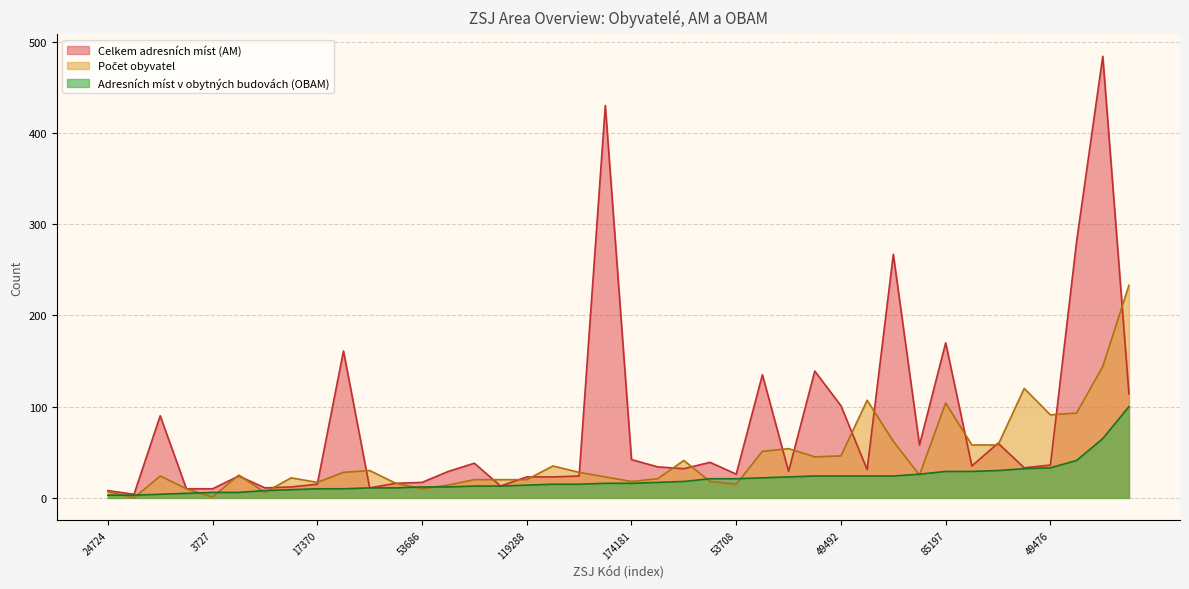

True or false: Adresních míst v obytných budovách (OBAM) and Celkem adresních míst (AM) intersect in this chart.

False